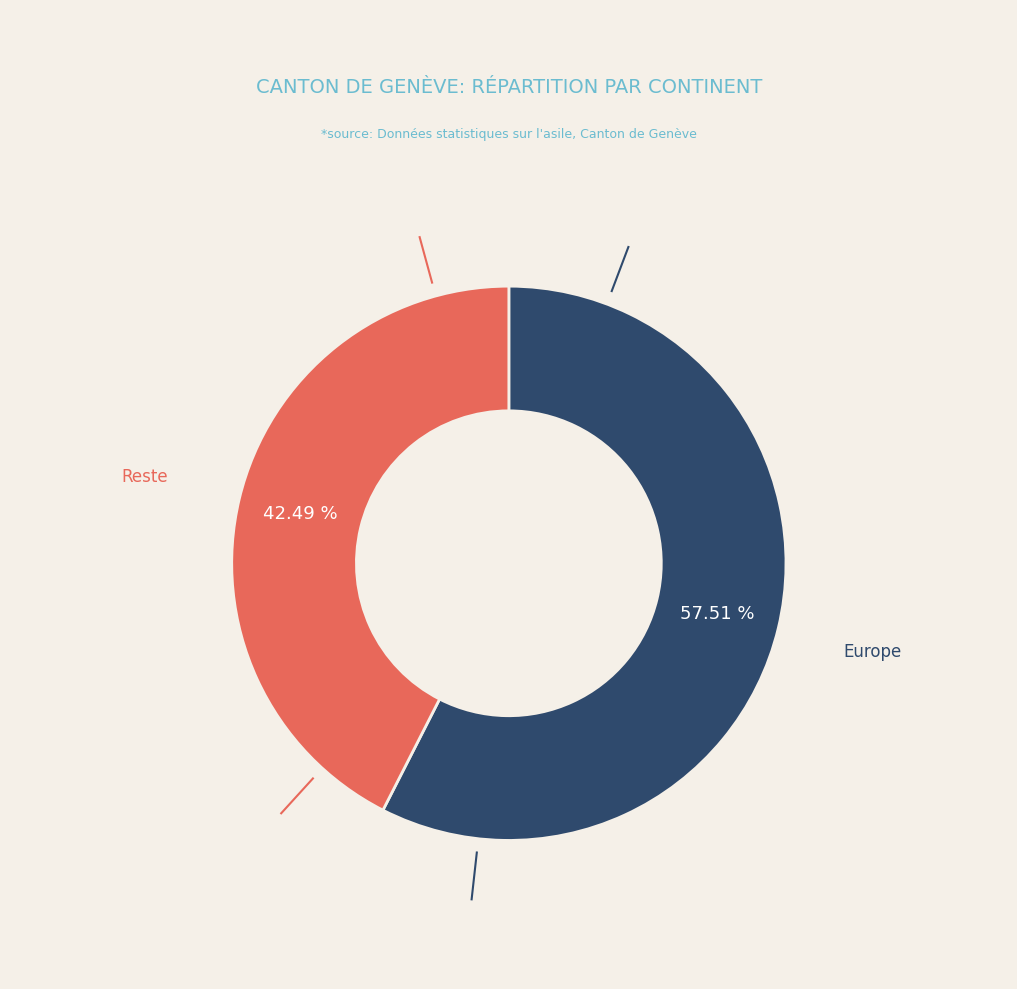

Do Europe and Reste together represent more than half of the pie?

Yes